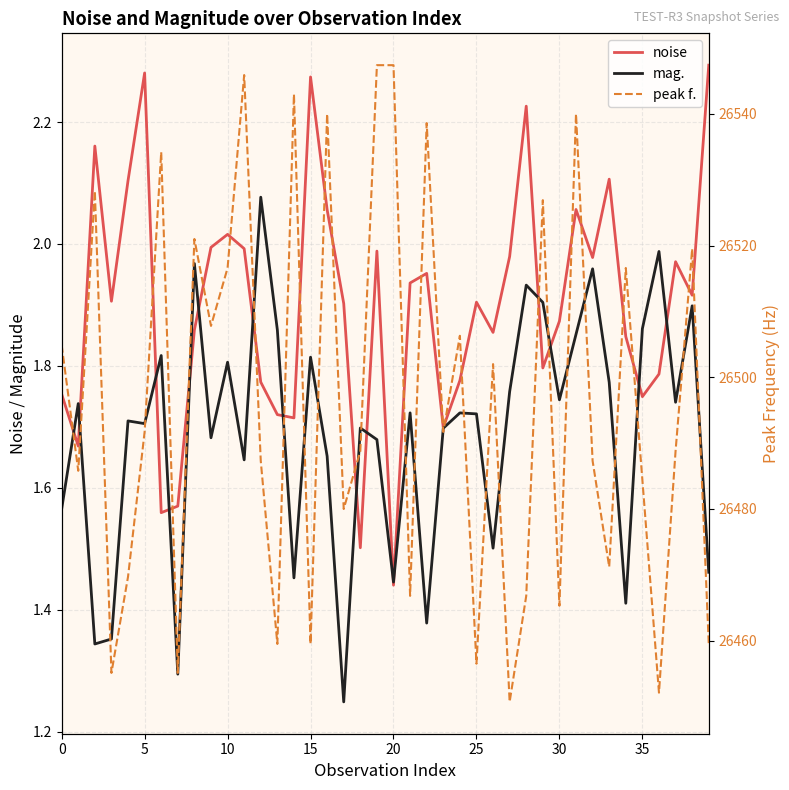

Count the number of categories in the chart.

40